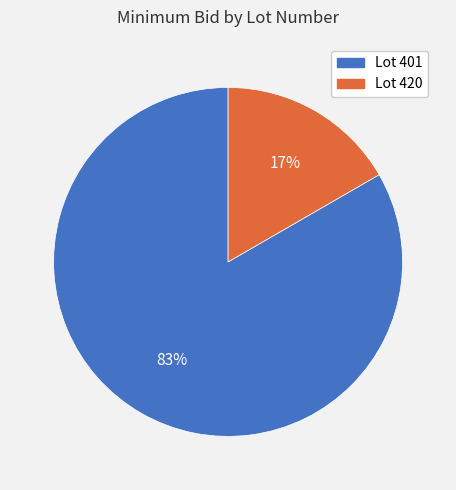

Does any single category account for the majority?

Yes